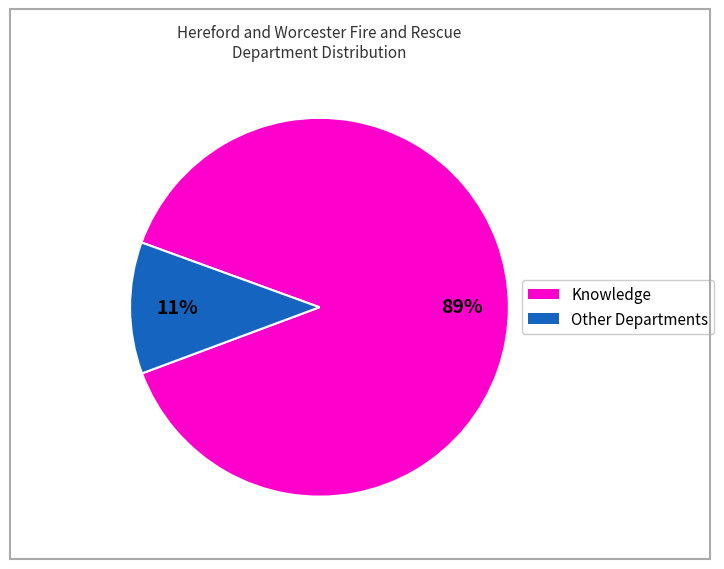

To the nearest percent, what is the average slice percentage?

50%